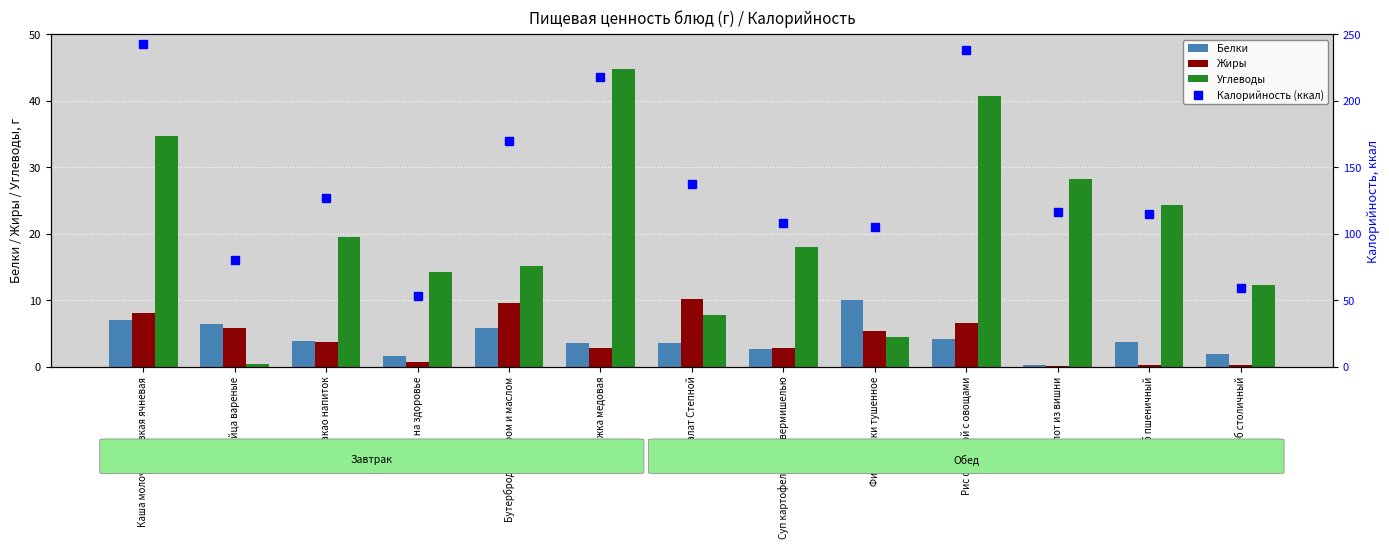

Which label corresponds to the largest value in the chart?

Каша молочная вязкая ячневая